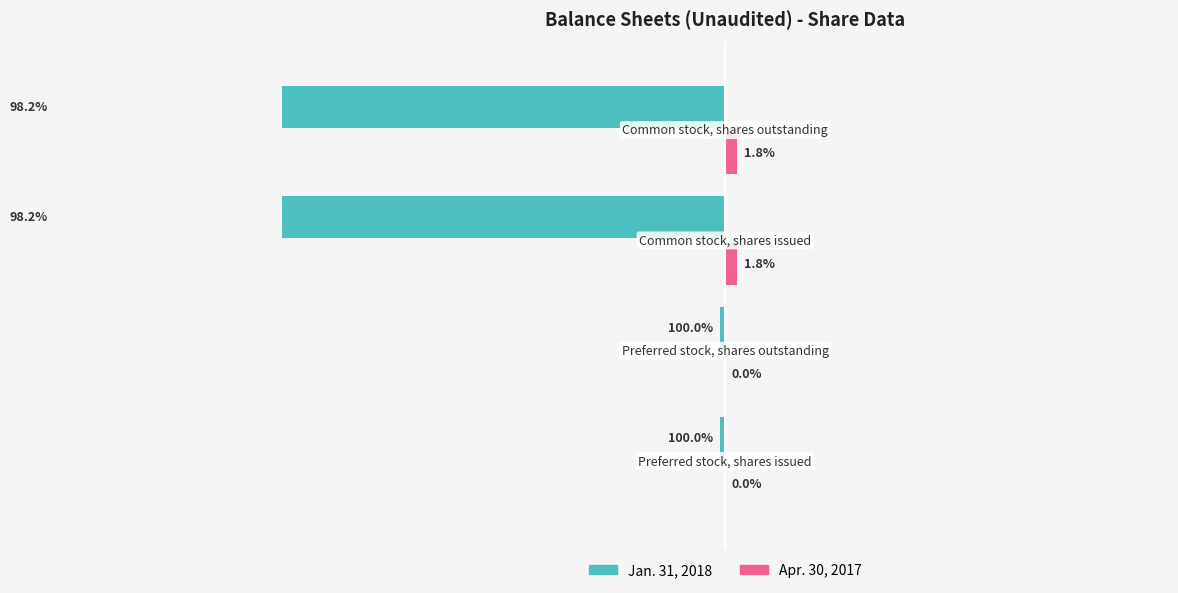

What is the difference between the maximum and minimum values in the Jan. 31, 2018 series?

39830829.5